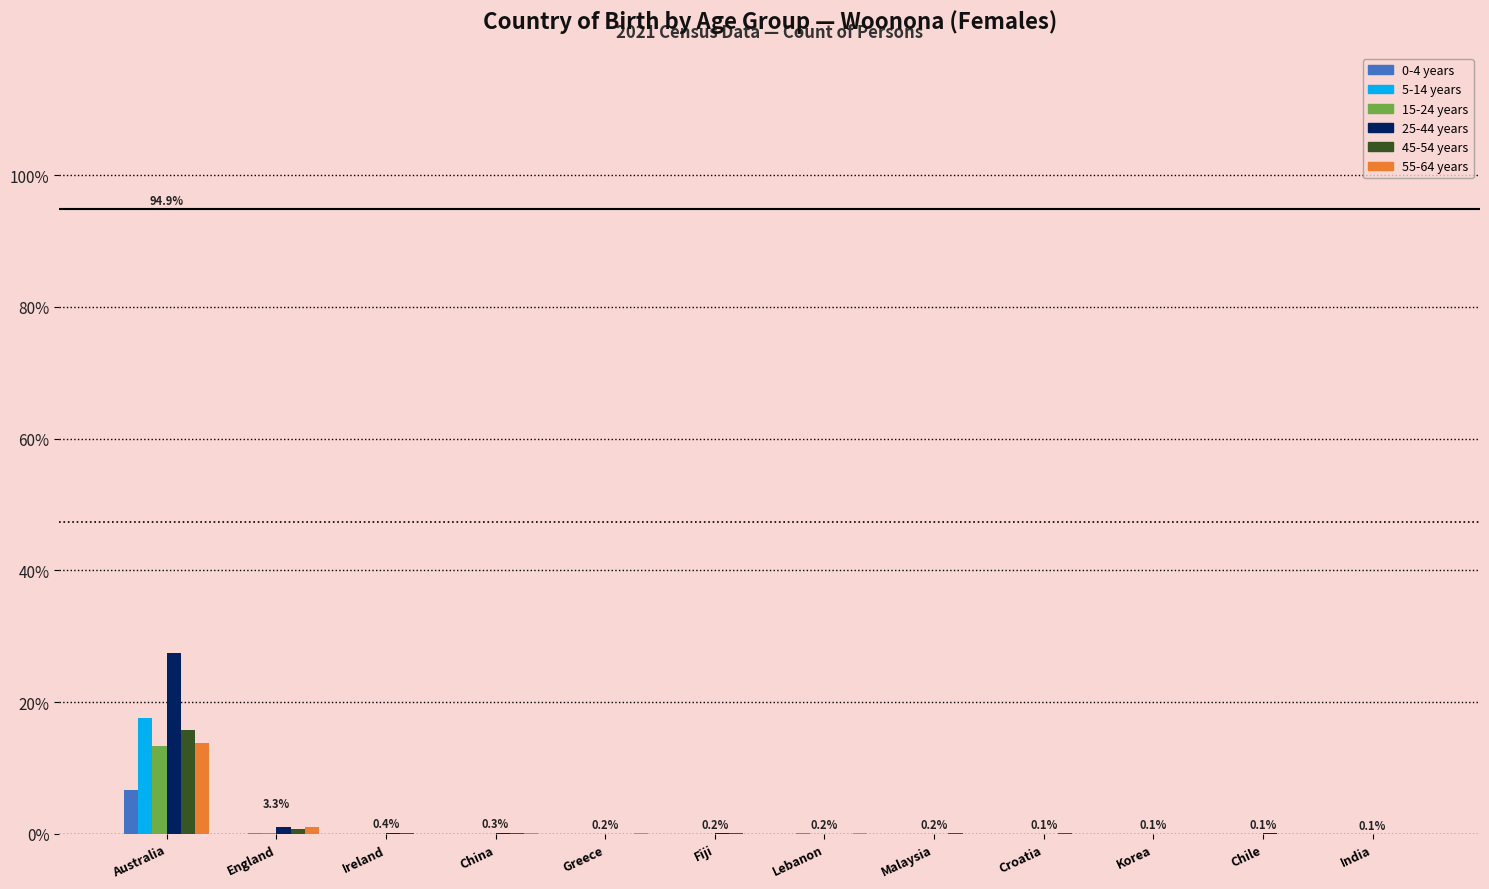

The 5-14 years series shows 0.0 at Malaysia. True or false?

True